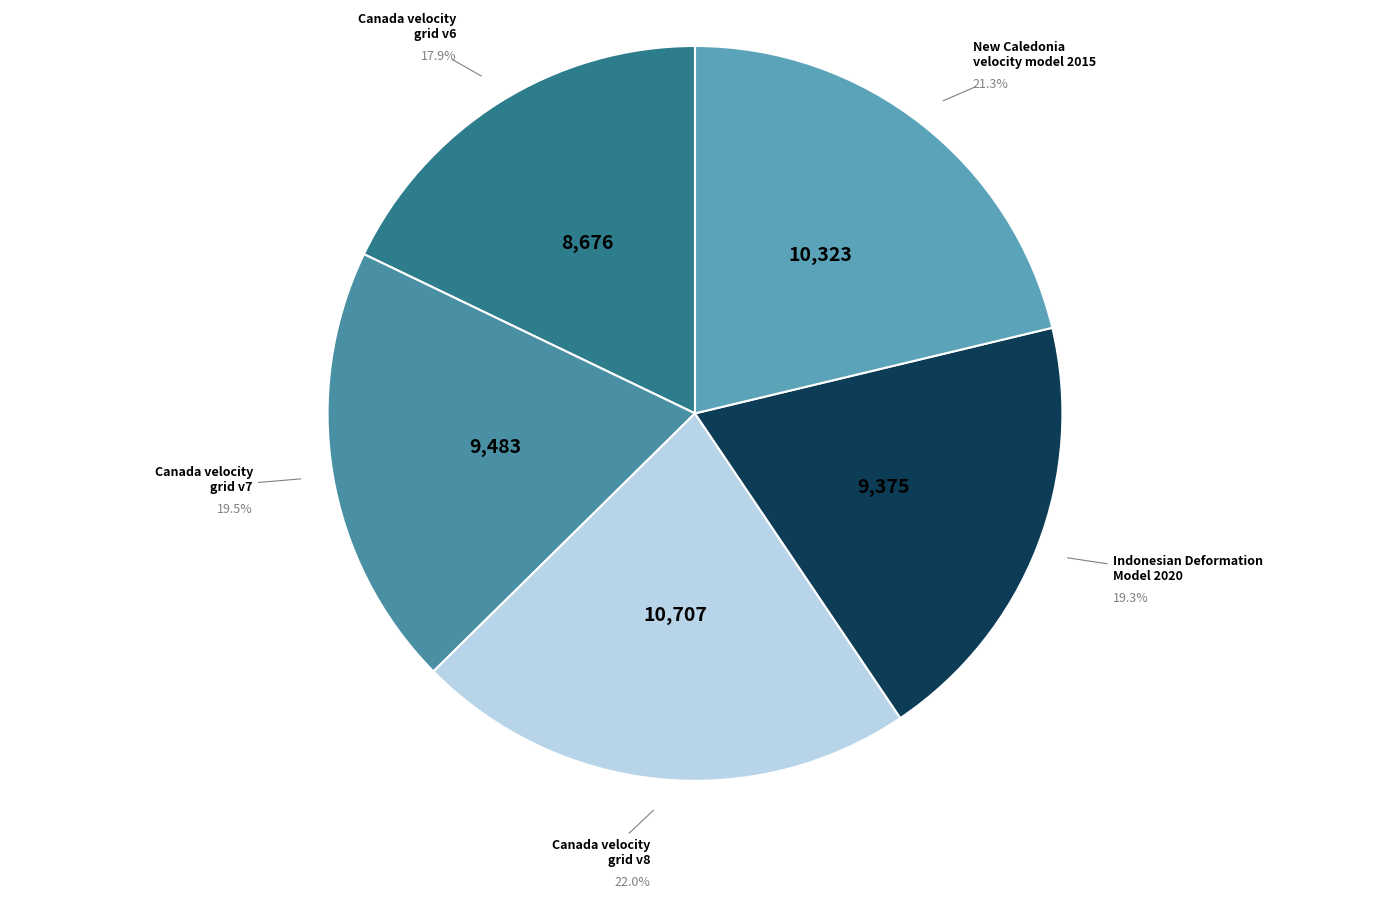

Does any single category account for the majority?

No